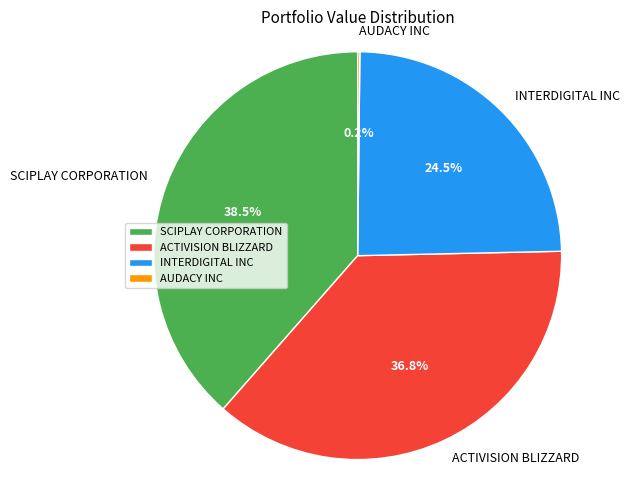

Is there a majority slice in this chart?

No